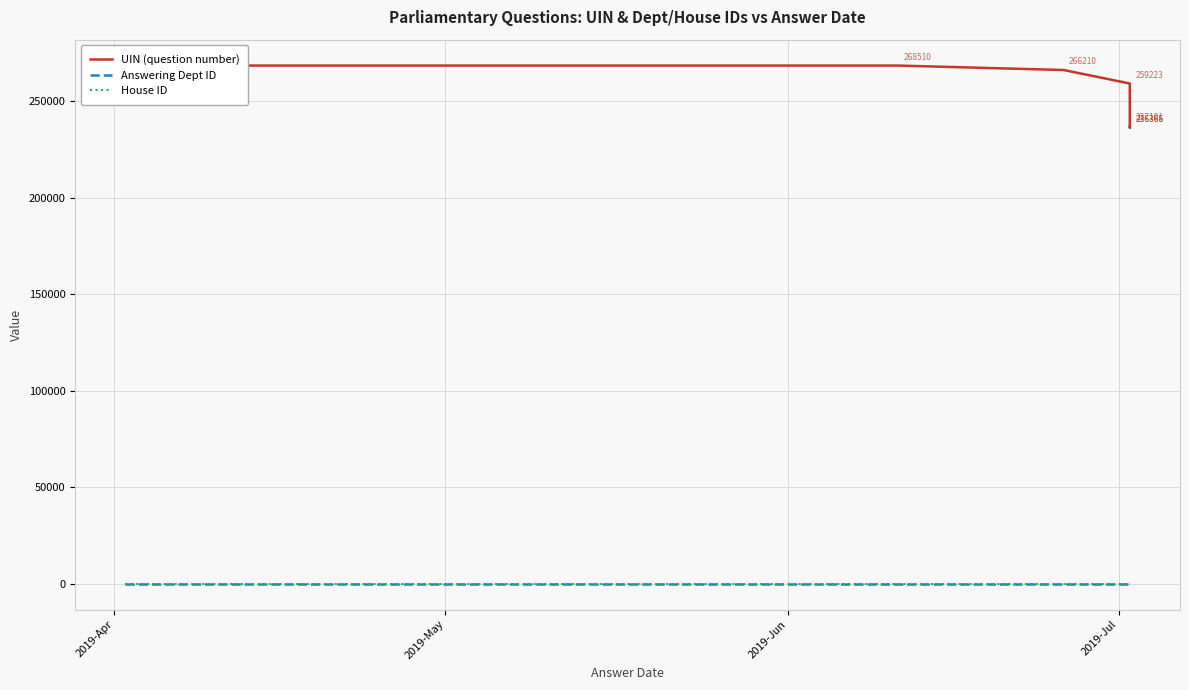

How many lines are shown in the chart?

3